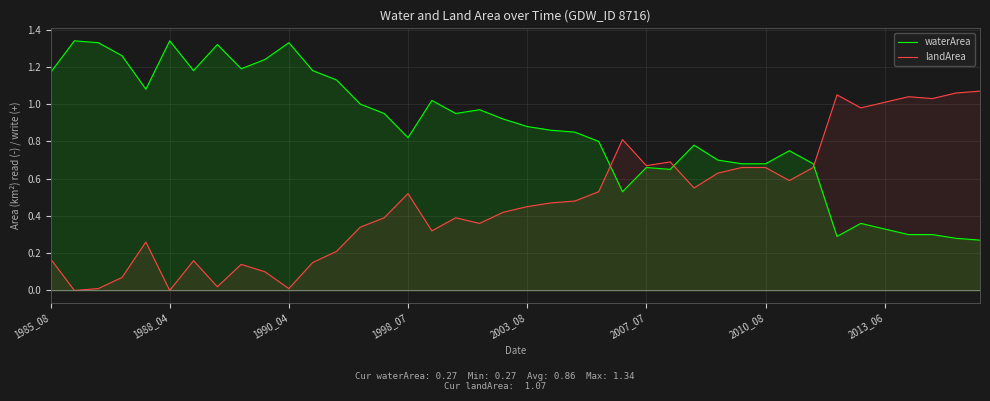

Rank the series at 28 from highest to lowest value.

waterArea, landArea